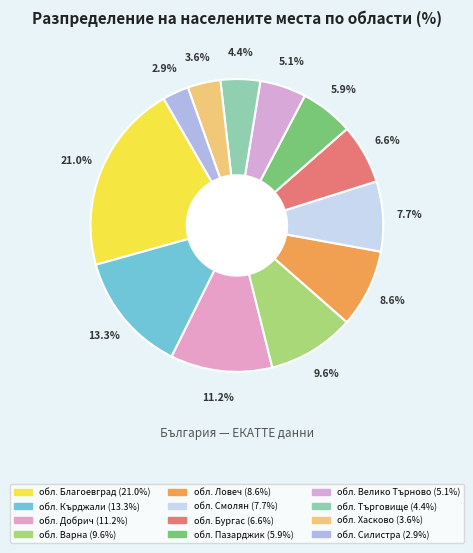

Rank the categories by value from highest to lowest.

обл. Благоевград, обл. Кърджали, обл. Добрич, обл. Варна, обл. Ловеч, обл. Смолян, обл. Бургас, обл. Пазарджик, обл. Велико Търново, обл. Търговище, обл. Хасково, обл. Силистра